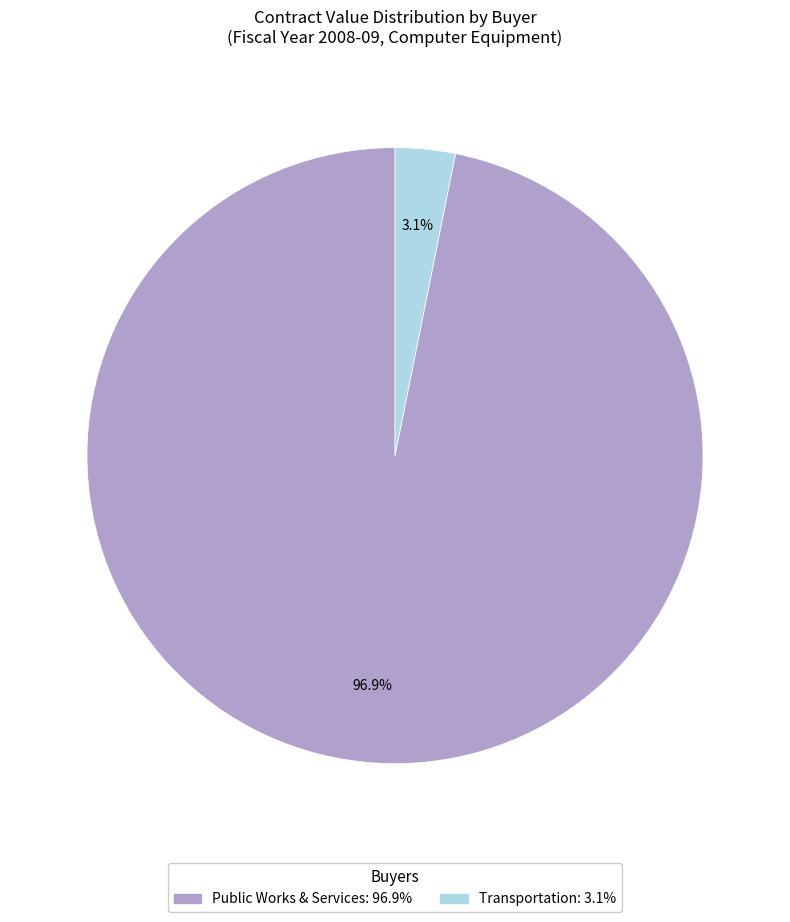

To the nearest percent, what is the average slice percentage?

50%